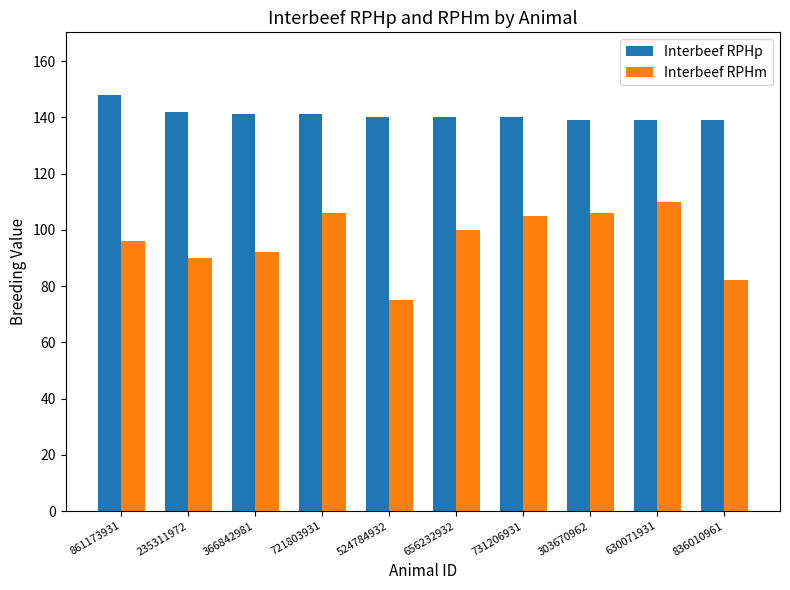

What is the sum of the Interbeef RPHp values at 656232932 and 721803931?

281